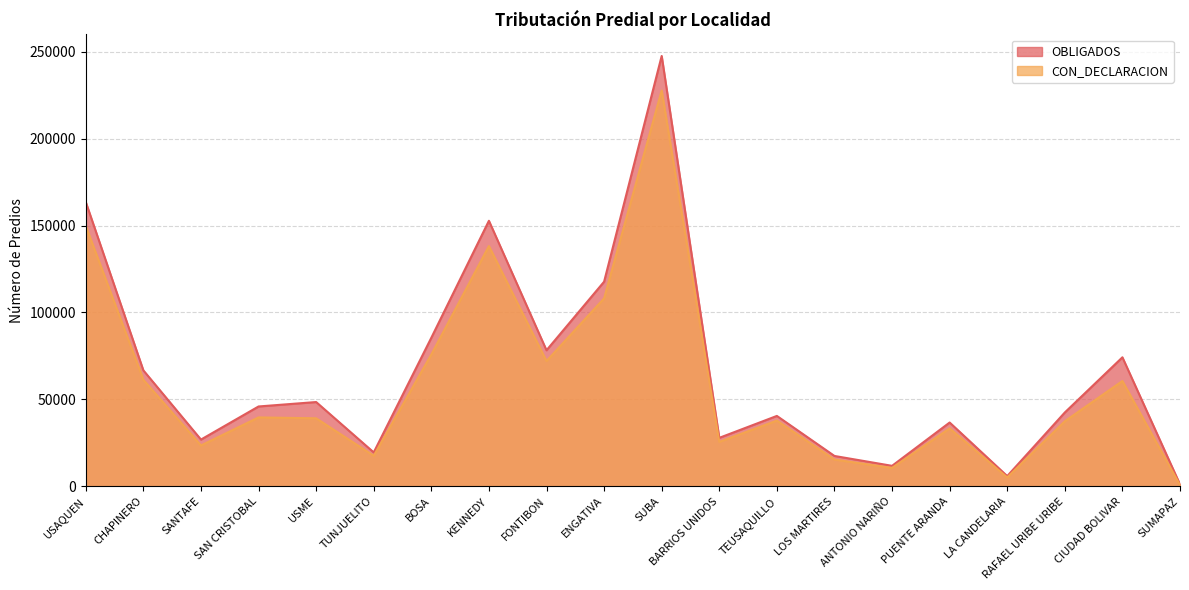

At which category does OBLIGADOS reach its first local valley?

SANTAFE